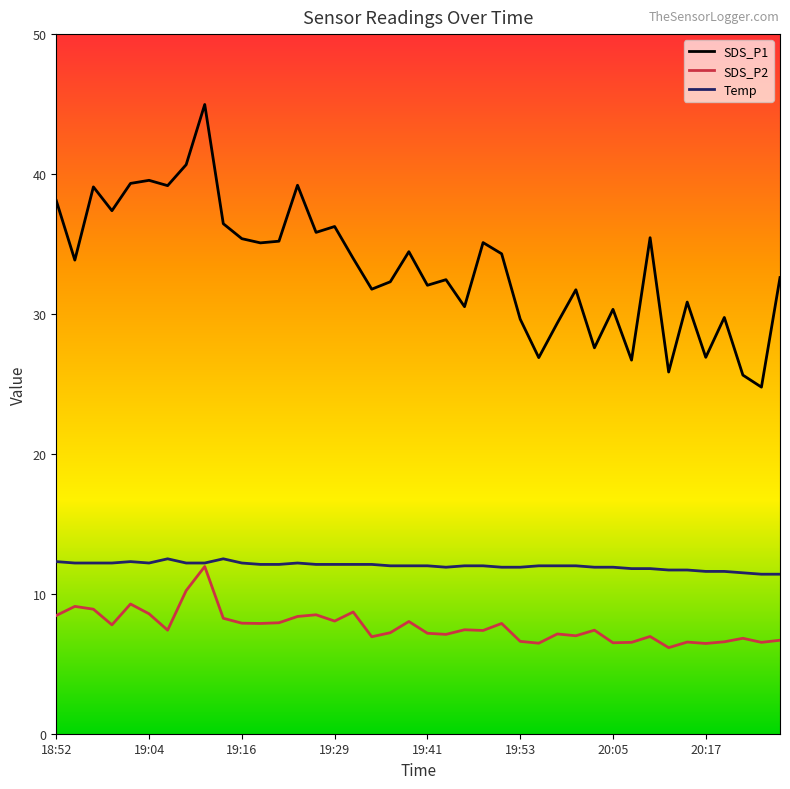

Which series has the widest spread of values?

SDS_P1